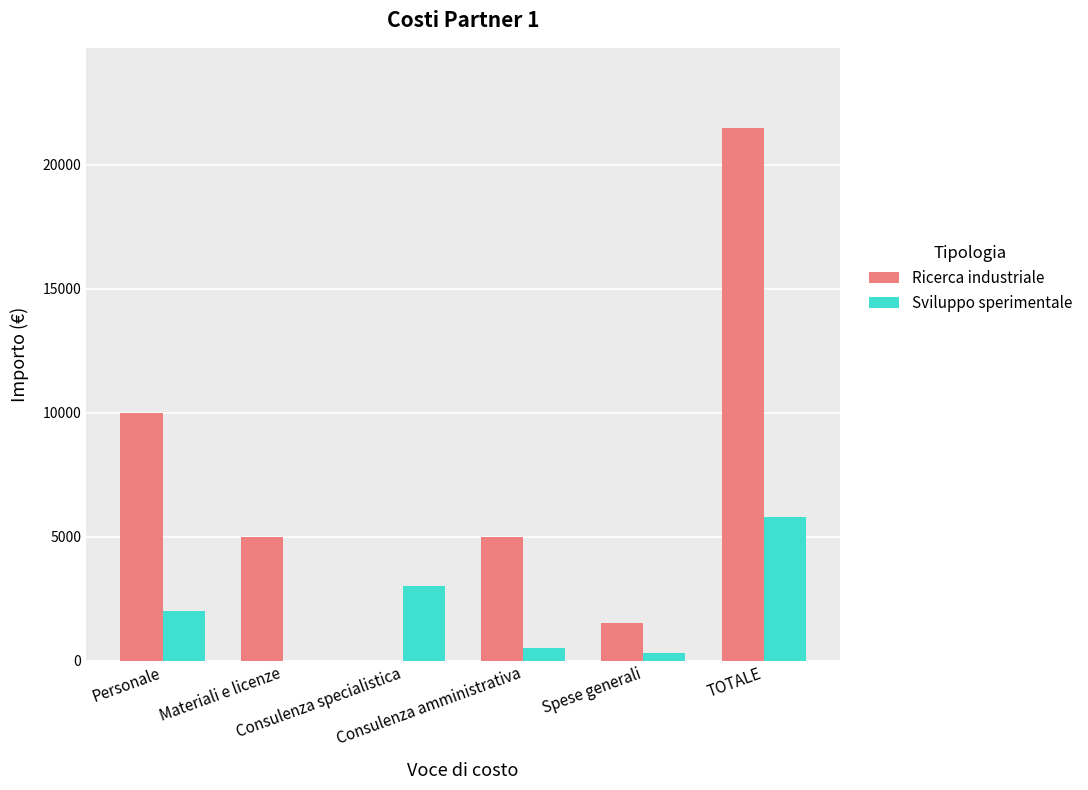

What is the sum of all Ricerca industriale values?

43000